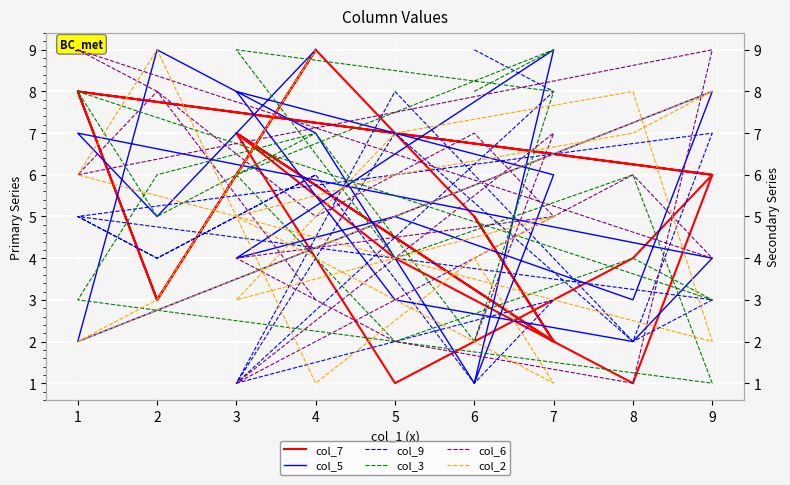

The value of col_3 at 3 is 11. True or false?

False